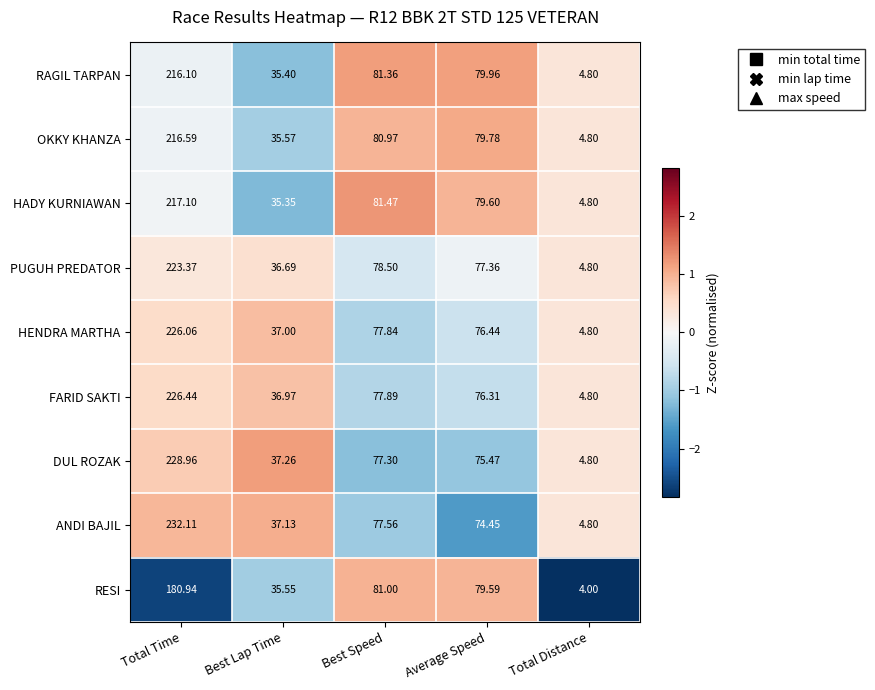

Rank the series at Average Speed from lowest to highest value.

ANDI BAJIL, DUL ROZAK, FARID SAKTI, HENDRA MARTHA, PUGUH PREDATOR, RESI, HADY KURNIAWAN, OKKY KHANZA, RAGIL TARPAN